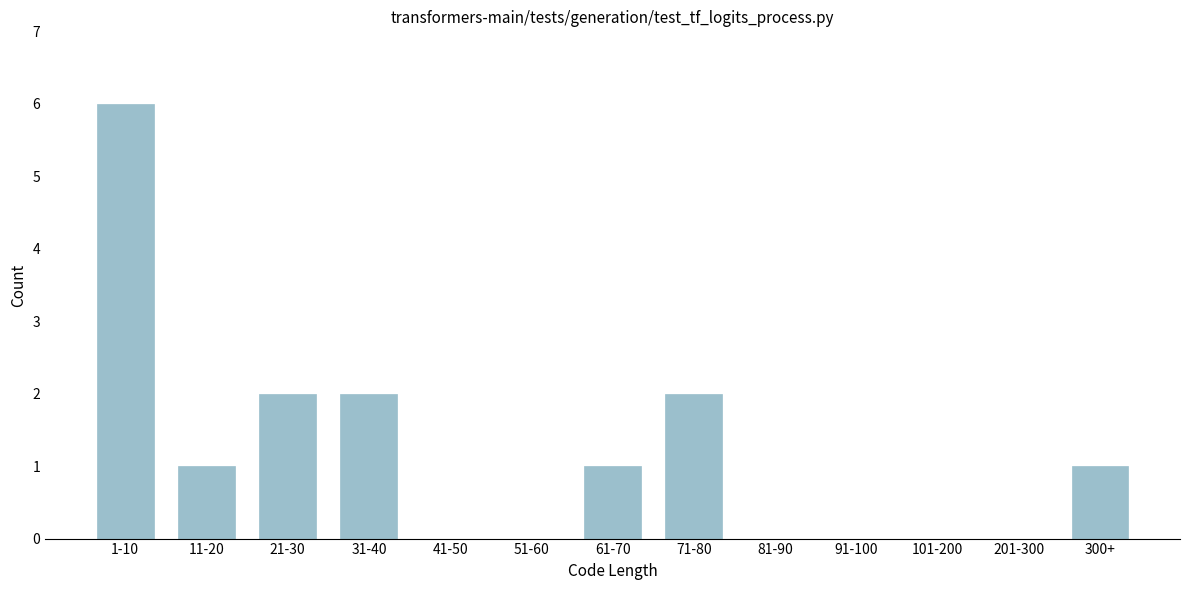

Reading right to left, what are all the values shown in this chart?

300+=1	201-300=0	101-200=0	91-100=0	81-90=0	71-80=2	61-70=1	51-60=0	41-50=0	31-40=2	21-30=2	11-20=1	1-10=6